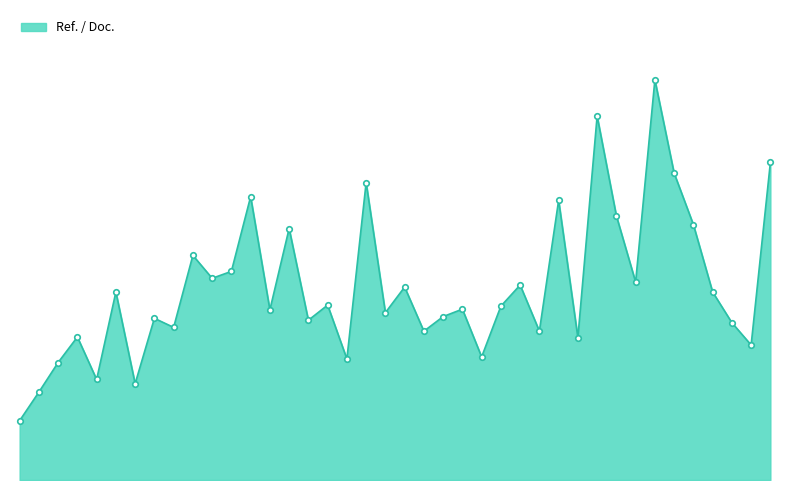

True or false: there are more than 0 points higher than both neighbors.

True